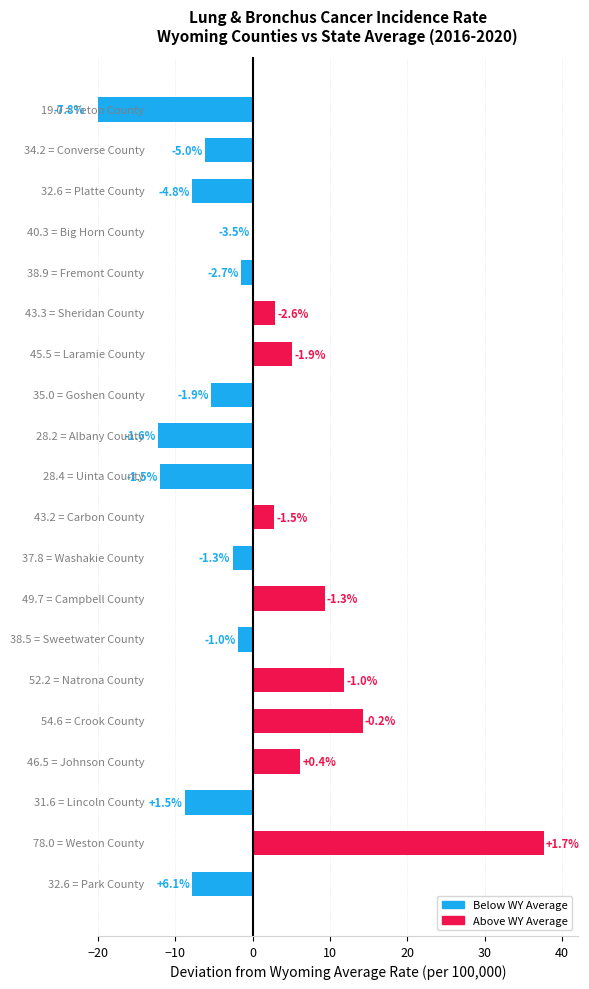

What is the minimum value shown in the chart?

-21.4